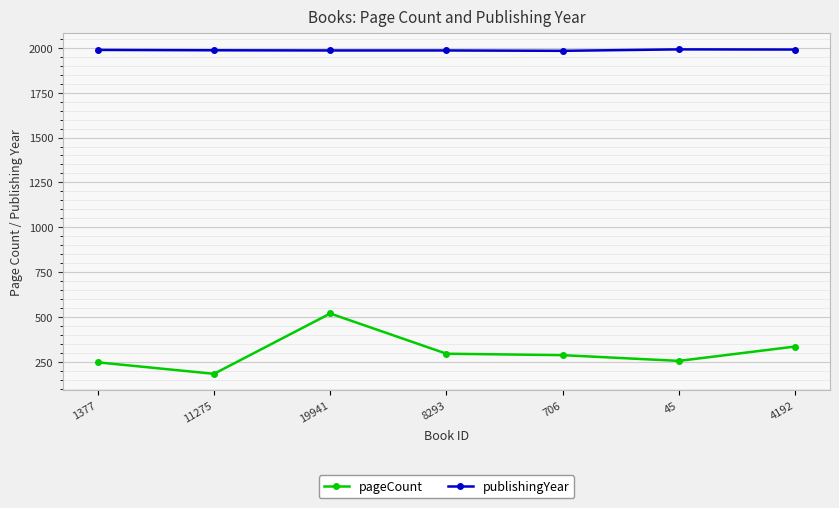

The pageCount series shows 288 at 706. True or false?

True